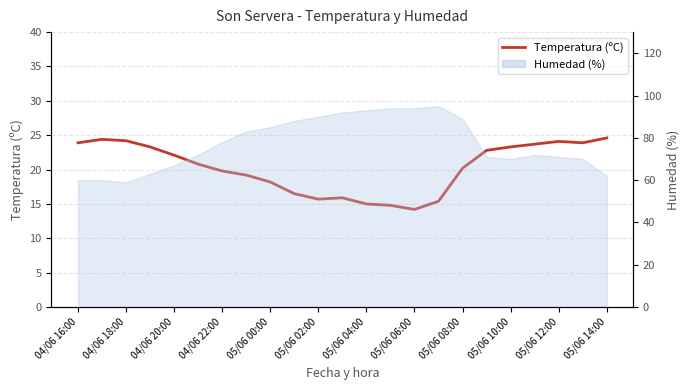

How many values exceed 20?

13